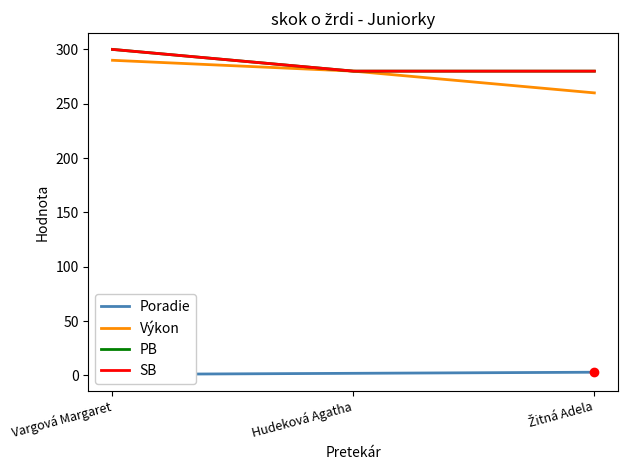

Which series has the largest Y range (max minus min)?

Výkon